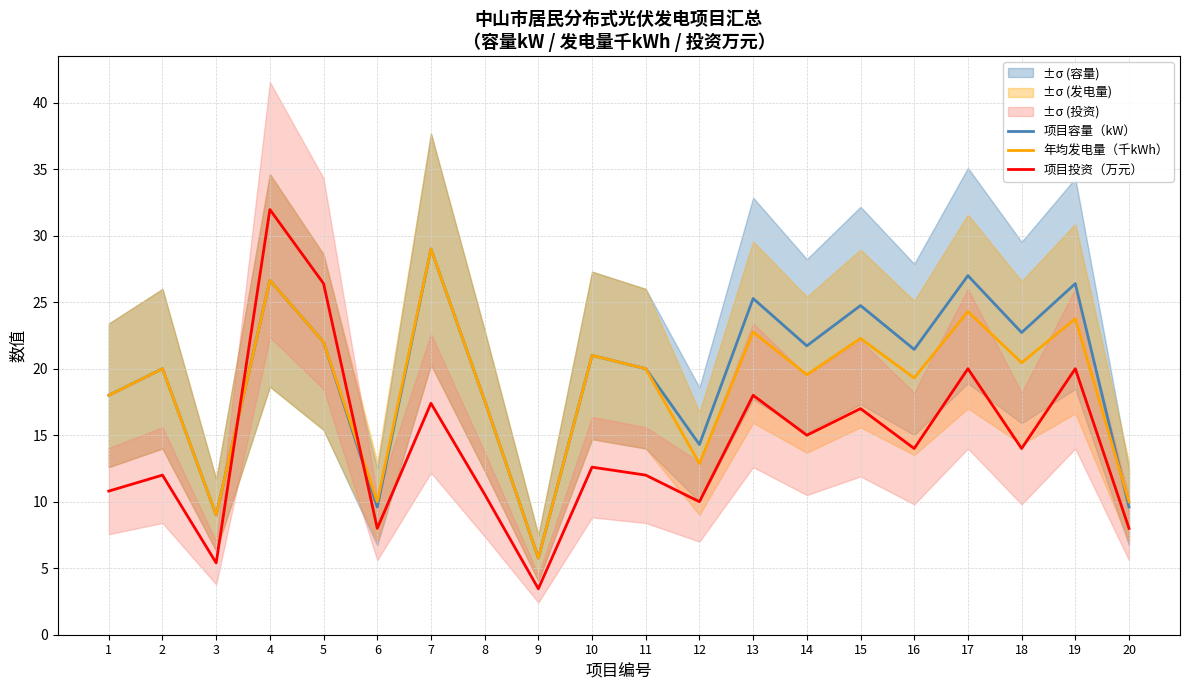

Rank the series at 4 from highest to lowest value.

项目投资（万元）, 项目容量（kW）, 年均发电量（千kWh）